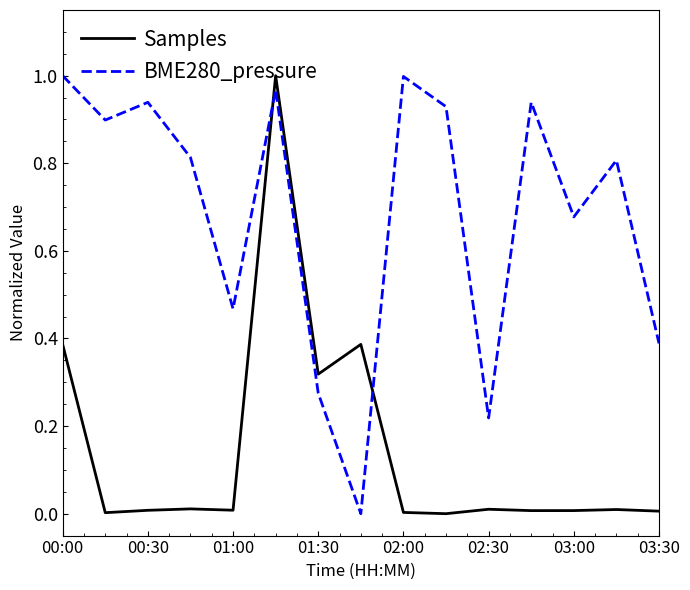

Which series has the largest total across all categories?

BME280_pressure